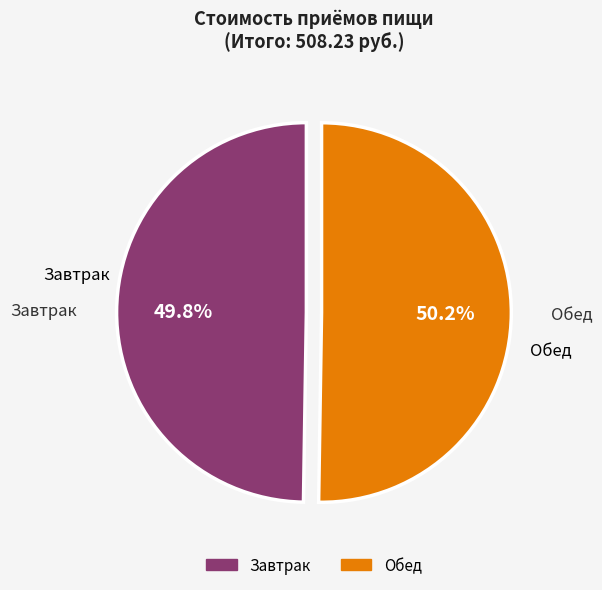

Is it true that Завтрак is 39% of the pie?

False